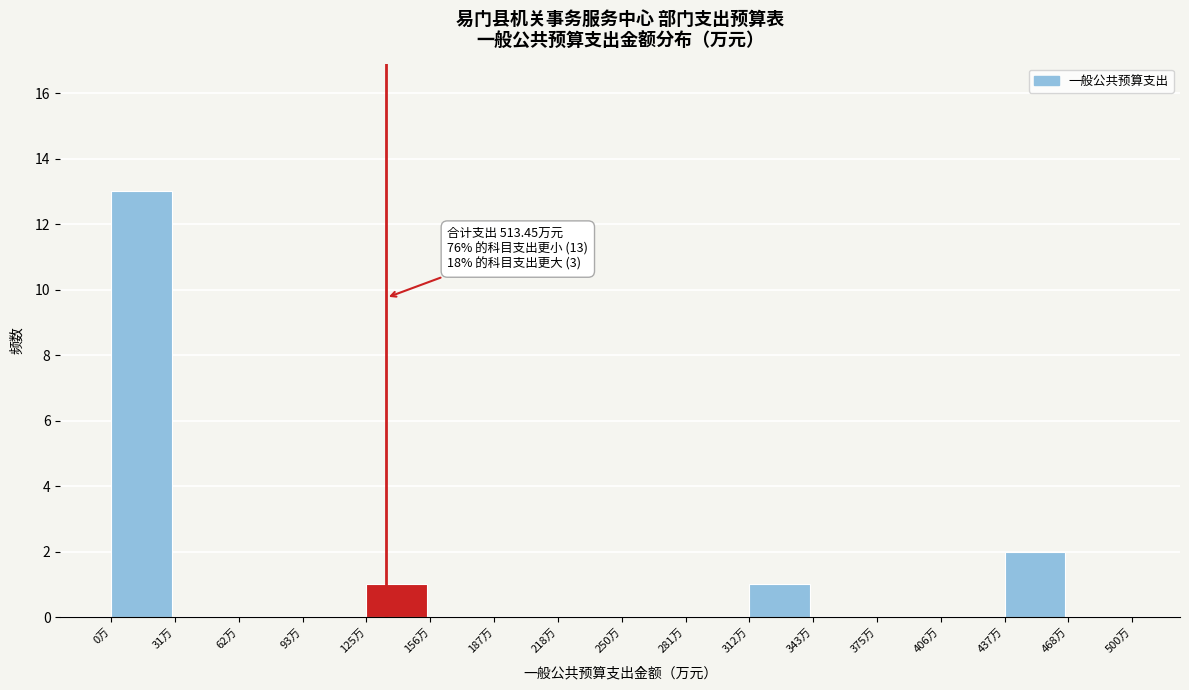

Over which range of the x-axis is the bar tallest?

0 to 30